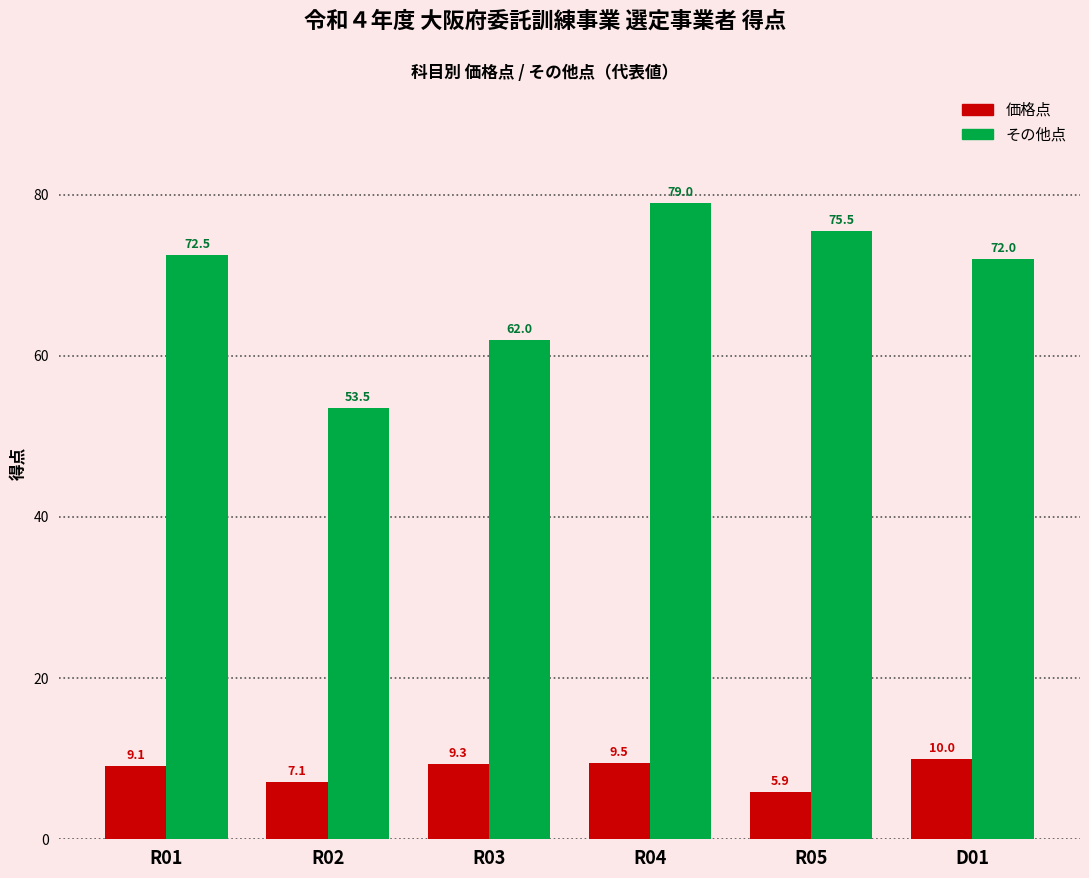

What is the difference between the maximum and minimum values in the その他点 series?

25.5